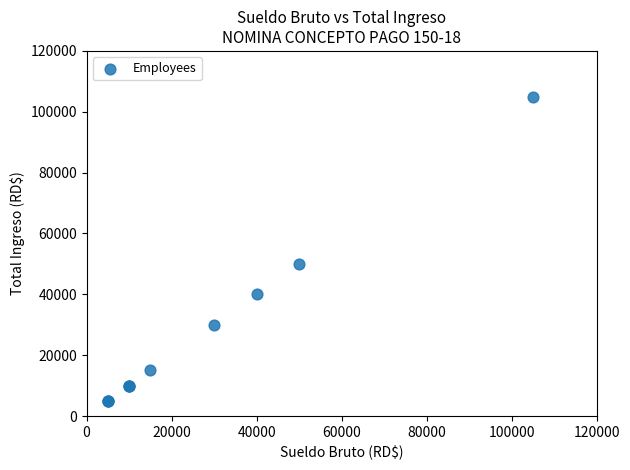

What Y value in the scatter plot is closest to 55000?

50000